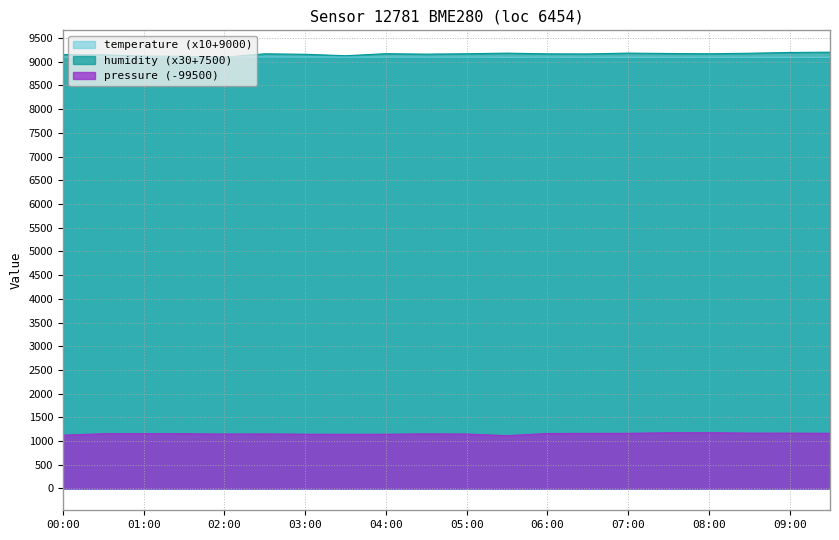

Reading left to right, list all the values displayed in this chart.

pressure: 00:00=1123.4	00:30=1154.3	01:00=1155.7	01:30=1154.1	02:00=1147.3	02:30=1149.5	03:00=1144.0	03:30=1141.8	04:00=1143.5	04:30=1151.1	05:00=1147.8	05:30=1113.6	06:00=1159.4	06:30=1161.0	07:00=1162.9	07:30=1173.5	08:00=1174.8	08:30=1166.9	09:00=1166.4	09:30=1163.4
humidity: 00:00=9152.1	00:30=9145.2	01:00=9117.9	01:30=9114.9	02:00=9095.1	02:30=9166.8	03:00=9156.9	03:30=9126.3	04:00=9170.1	04:30=9159.9	05:00=9168.3	05:30=9181.2	06:00=9166.2	06:30=9164.7	07:00=9181.8	07:30=9173.7	08:00=9168.0	08:30=9178.8	09:00=9195.0	09:30=9201.9
temperature: 00:00=9096.2	00:30=9099.1	01:00=9099.9	01:30=9099.8	02:00=9099.5	02:30=9099.3	03:00=9098.3	03:30=9096.5	04:00=9096.1	04:30=9095.9	05:00=9095.7	05:30=9092.6	06:00=9094.7	06:30=9093.3	07:00=9093.3	07:30=9093.4	08:00=9093.7	08:30=9093.0	09:00=9092.8	09:30=9092.5